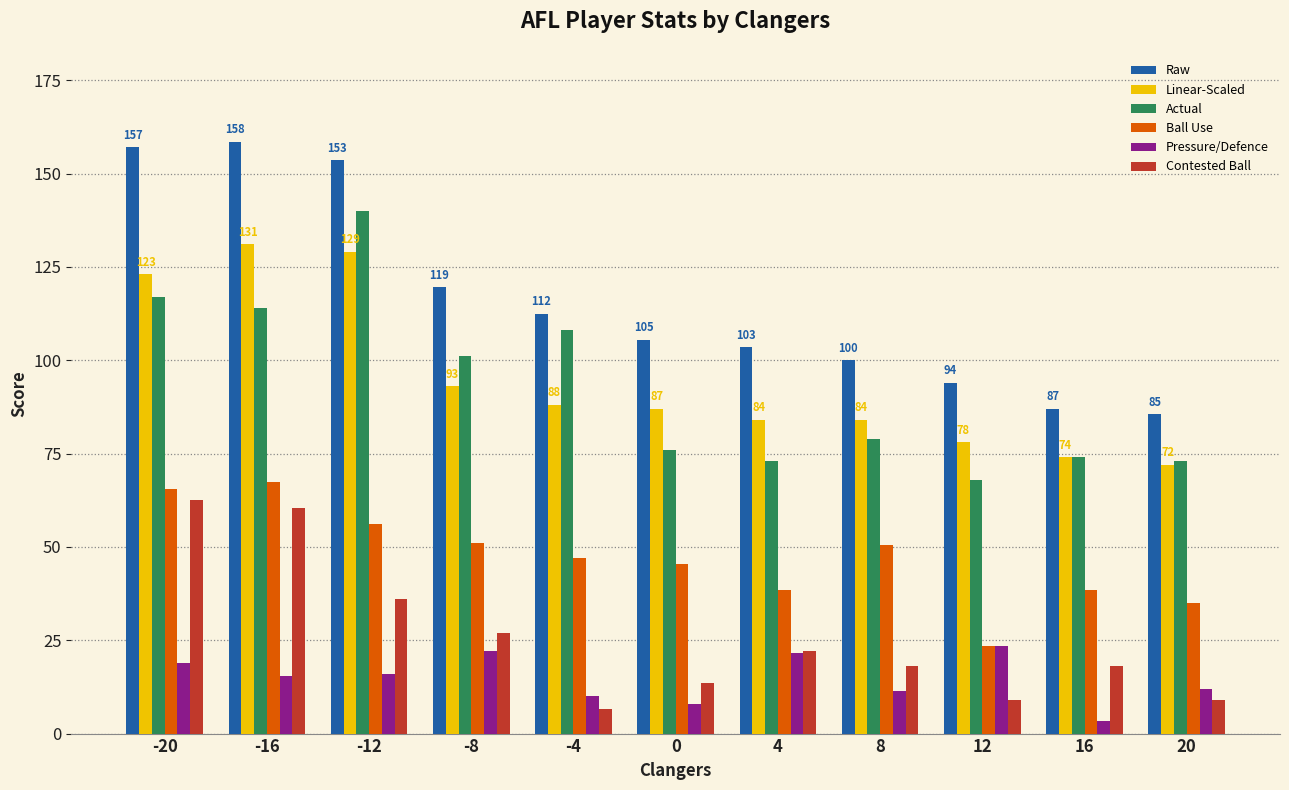

Which series has the largest total across all categories?

Raw